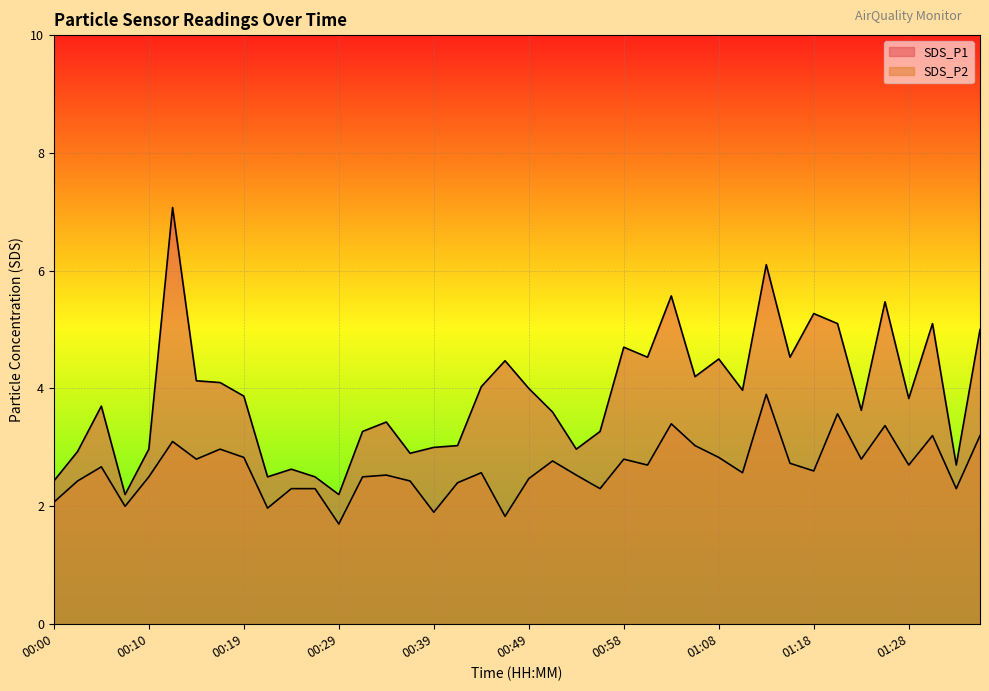

What is the approximate value of SDS_P1 at 01:06?

4.2